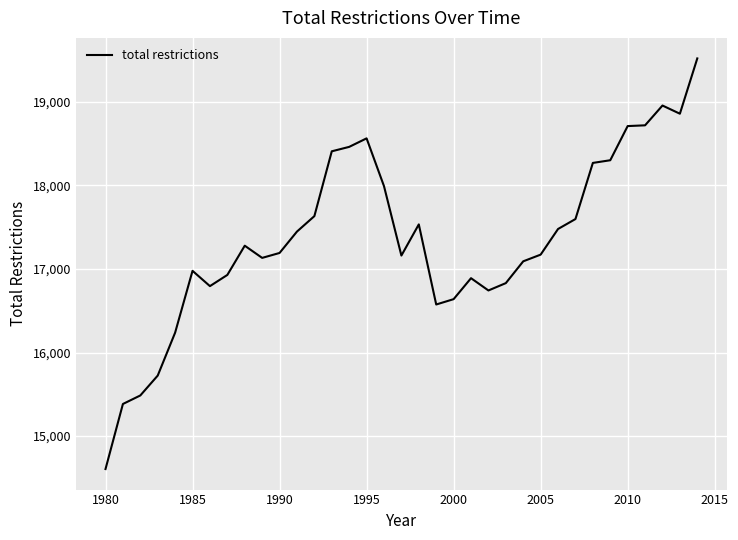

What is the greatest value displayed?

19521